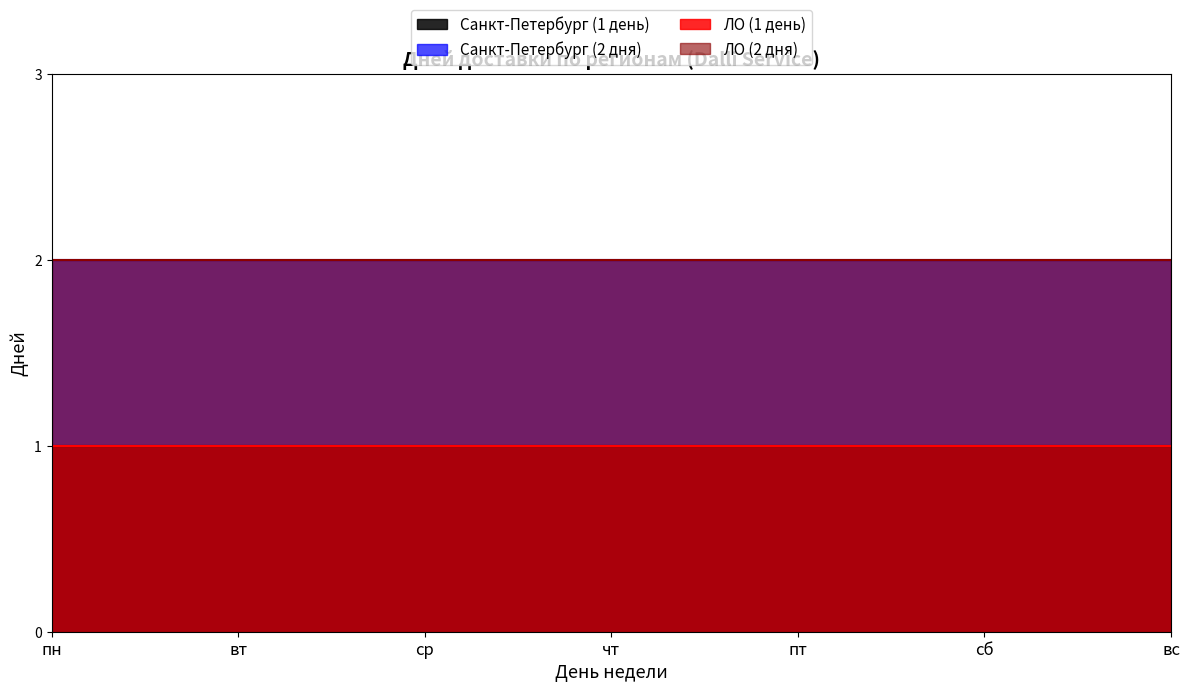

What is the minimum value shown in the chart?

1